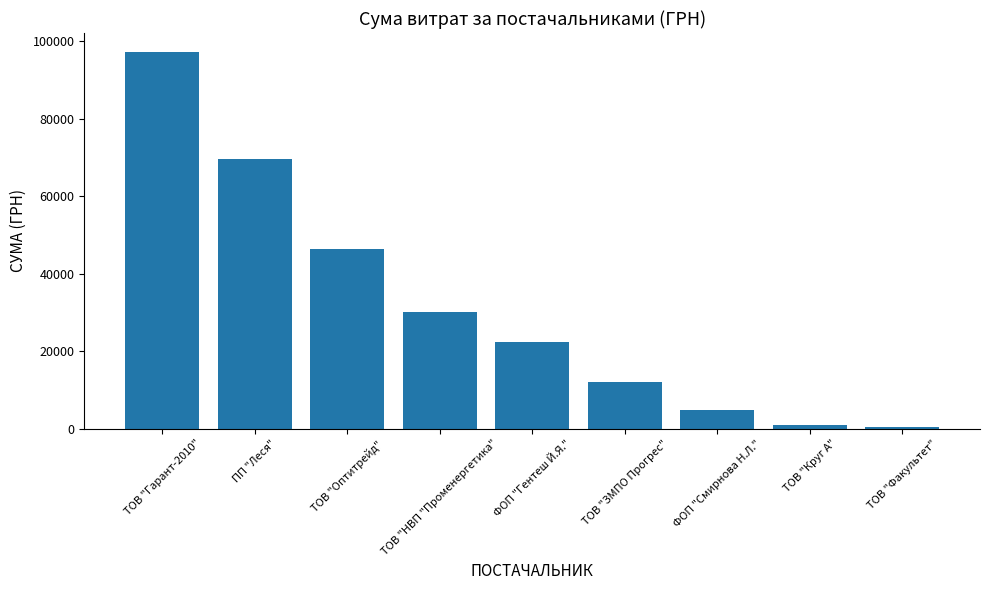

Reading left to right, list all the values displayed in this chart.

ТОВ "Гарант-2010"=97282.0	ПП "Леся"=69571.5	ТОВ "Оптитрейд"=46318.3	ТОВ "НВП "Променергетика"=30016.8	ФОП "Гентеш Й.Я."=22250.3	ТОВ "ЗМПО Прогрес"=12147.0	ФОП "Смирнова Н.Л."=4837.3	ТОВ "Круг А"=916.9	ТОВ "Факультет"=365.0